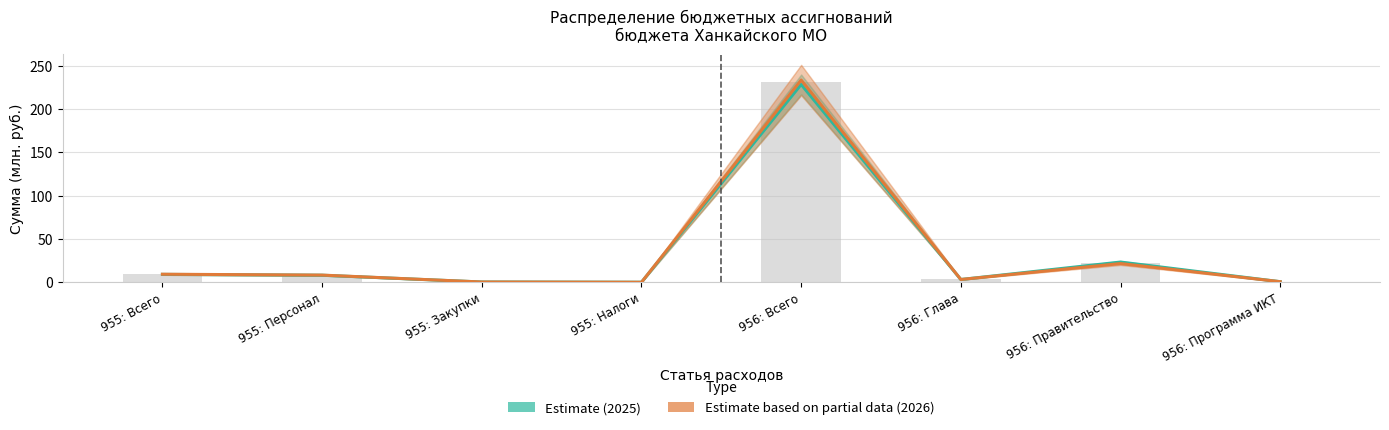

Which series has the widest spread of values?

Estimate based on partial data (2026)